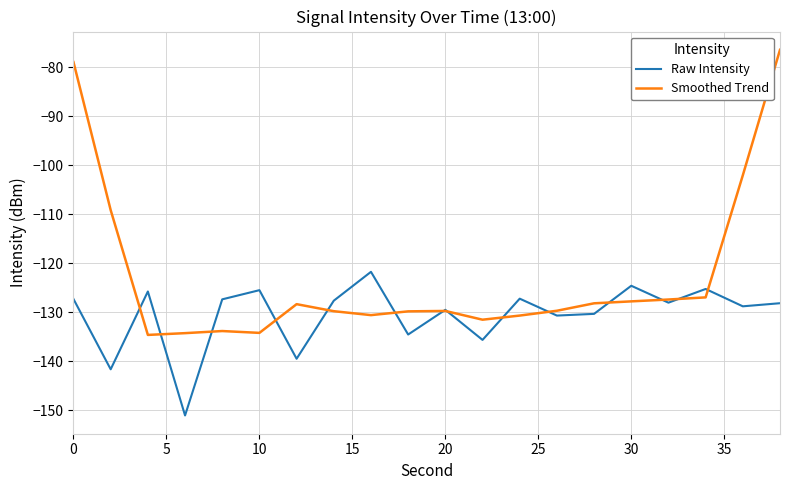

Which series has the largest range (max minus min)?

Smoothed Trend